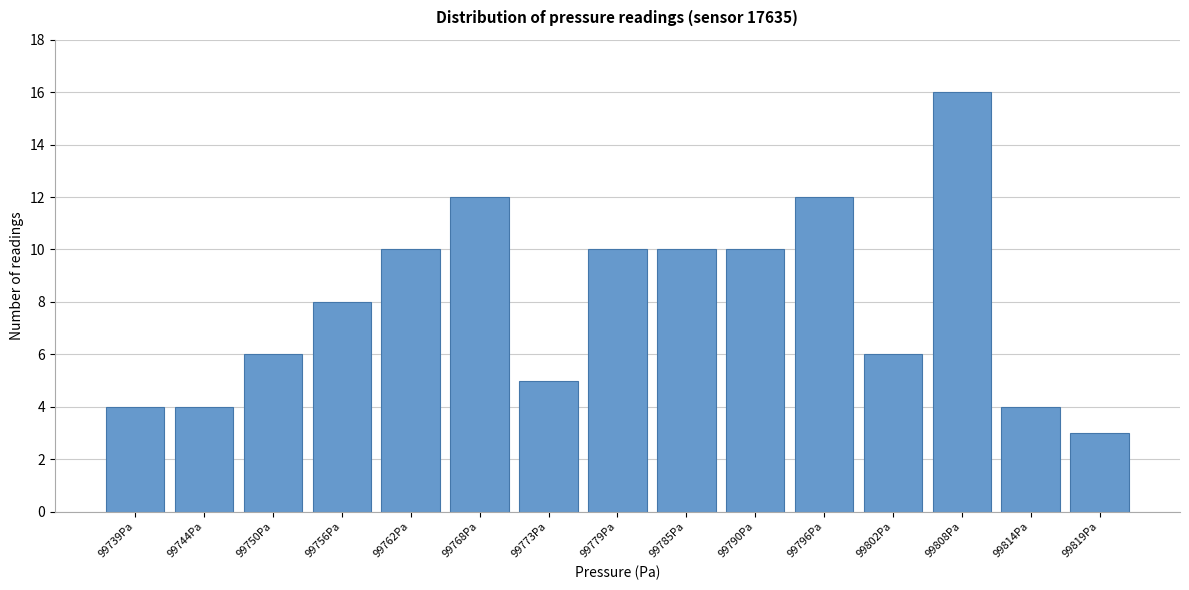

Reading right to left, transcribe all the data shown in this chart.

99819Pa=3	99814Pa=4	99808Pa=16	99802Pa=6	99796Pa=12	99790Pa=10	99785Pa=10	99779Pa=10	99773Pa=5	99768Pa=12	99762Pa=10	99756Pa=8	99750Pa=6	99744Pa=4	99739Pa=4